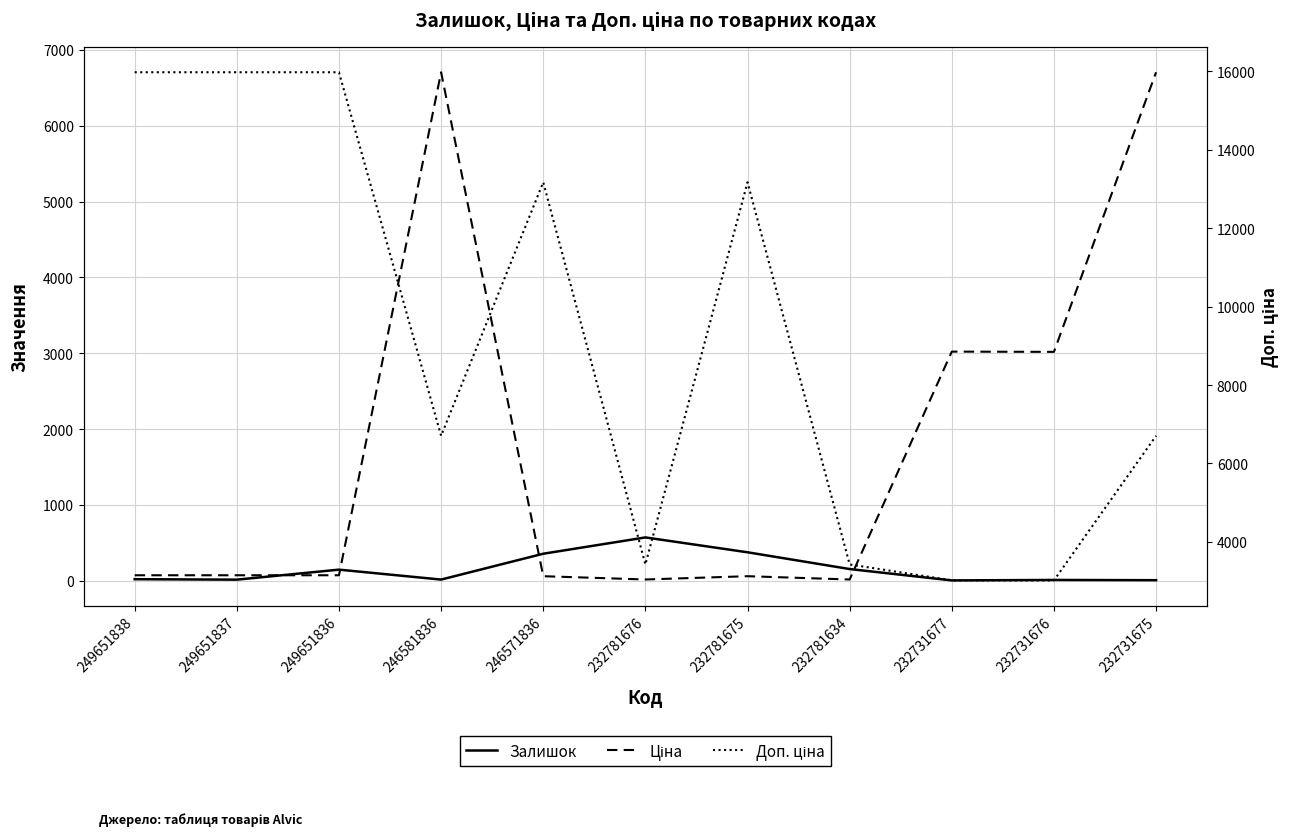

Is it true that Залишок equals 7.9 at 232731675?

False